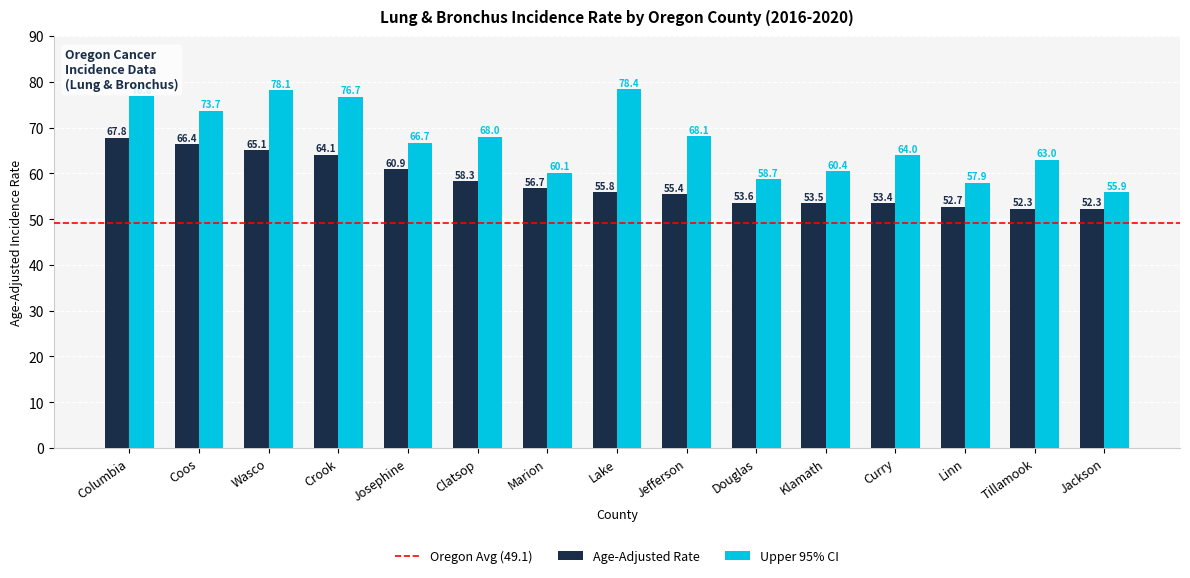

What is the average value of the Upper 95% CI series?

67.1